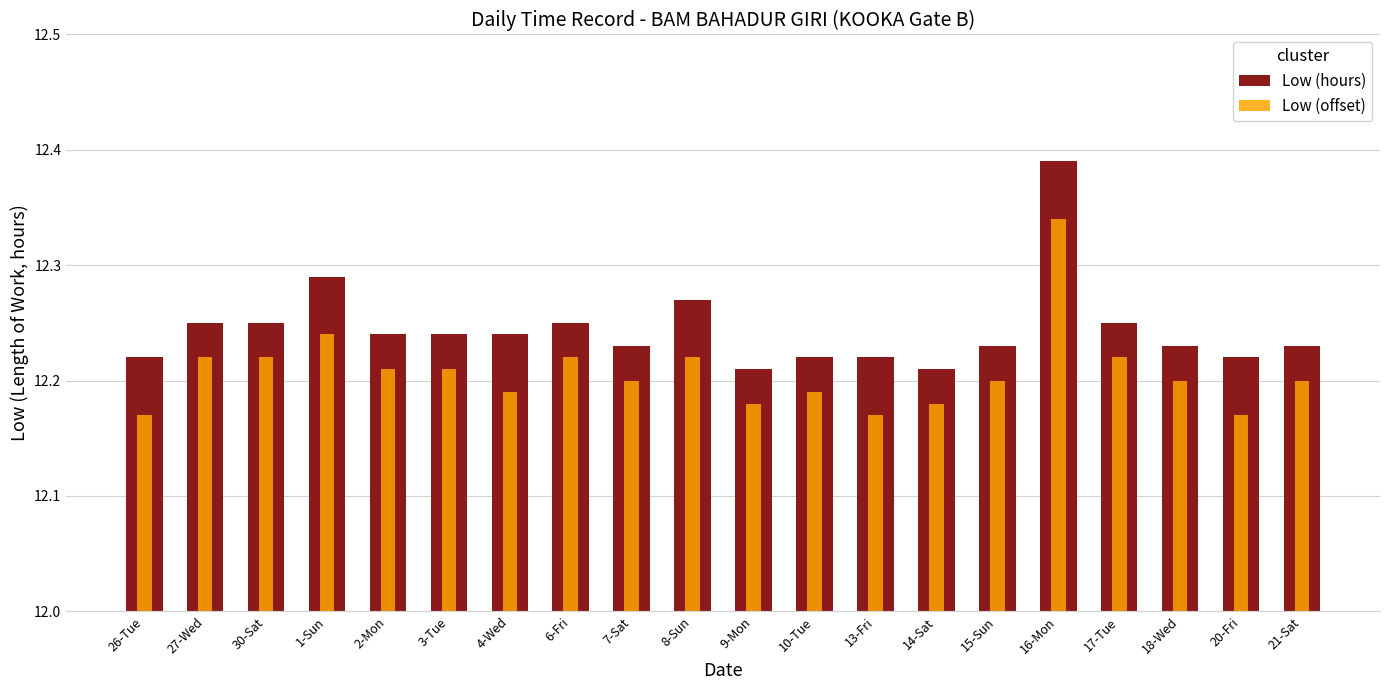

At which label does Low (offset) reach its minimum?

26-Tue